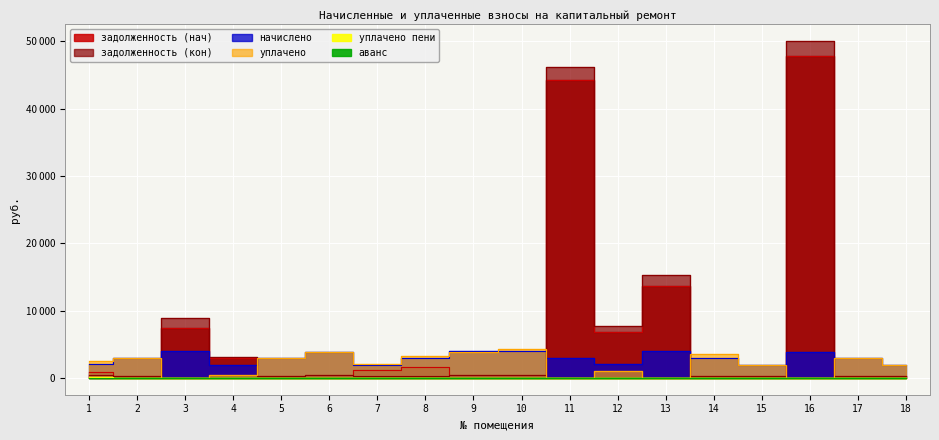

The задолженность (нач) series shows 216.4 at 18. True or false?

True